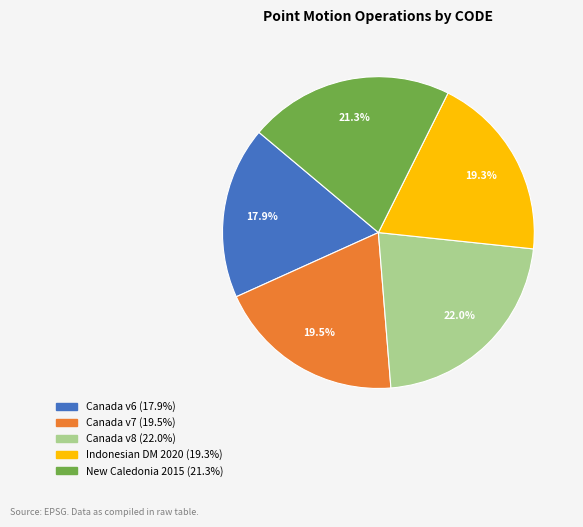

Is there any slice that represents more than half of the pie?

No